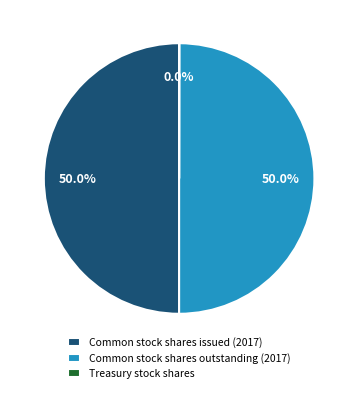

To the nearest percent, what is the difference between the largest and smallest slice percentages?

50%